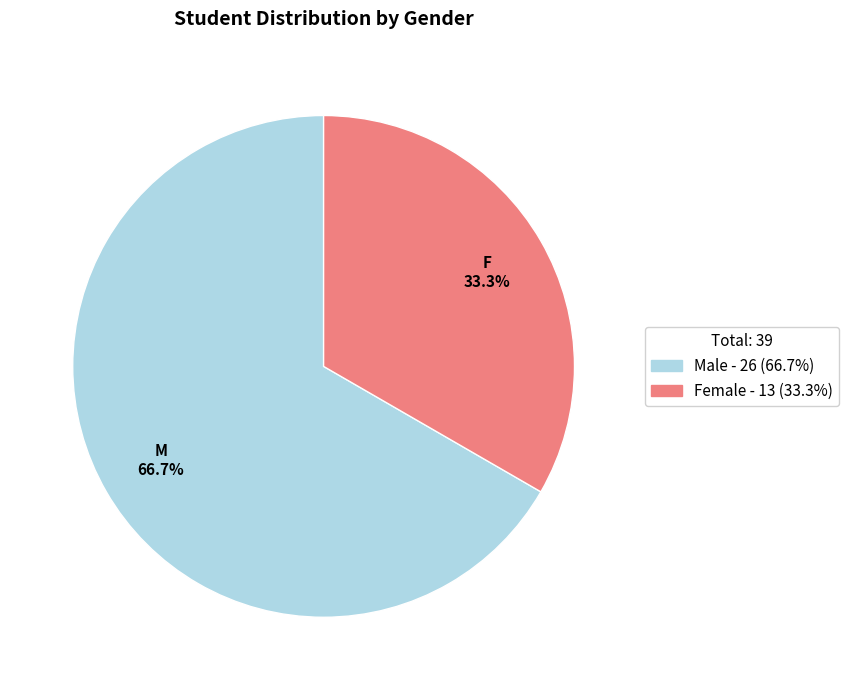

What percentage do Female - 13 (33.3%) and Male - 26 (66.7%) together represent?

100.0%